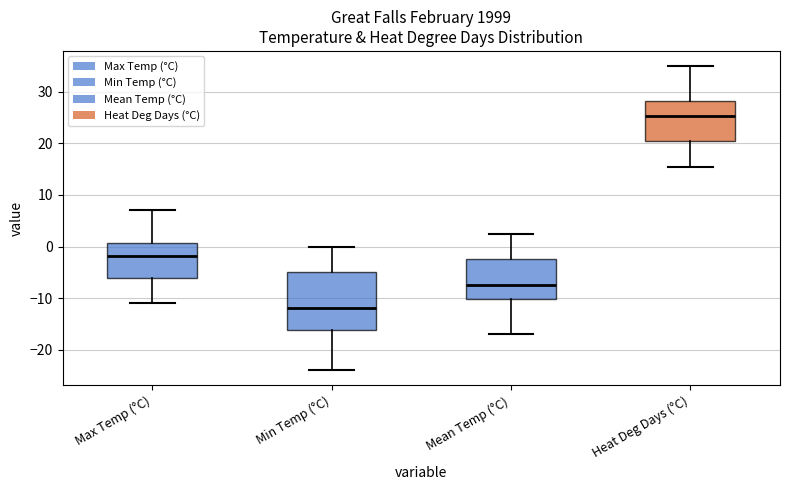

Reading left to right, transcribe this box plot: for each box, give where its median line is, the range the box spans, and where its two whiskers end, as read against the y-axis. The values are not printed on the chart, so give them approximately, as read against the axis.

Max Temp (°C): median -2, box -6 to 1, whiskers -11 to 7
Min Temp (°C): median -12, box -16 to -5, whiskers -24 to 0
Mean Temp (°C): median -7, box -10 to -2, whiskers -17 to 3
Heat Deg Days (°C): median 25, box 21 to 28, whiskers 16 to 35